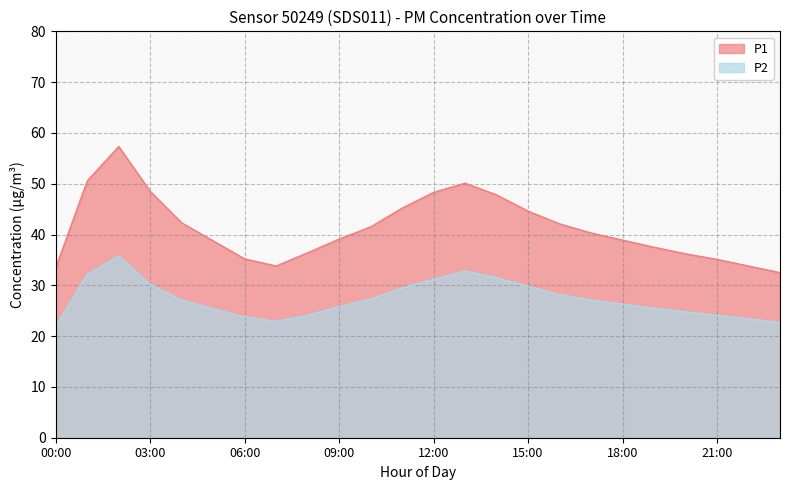

True or false: P2 has more than 1 interior local peaks.

True